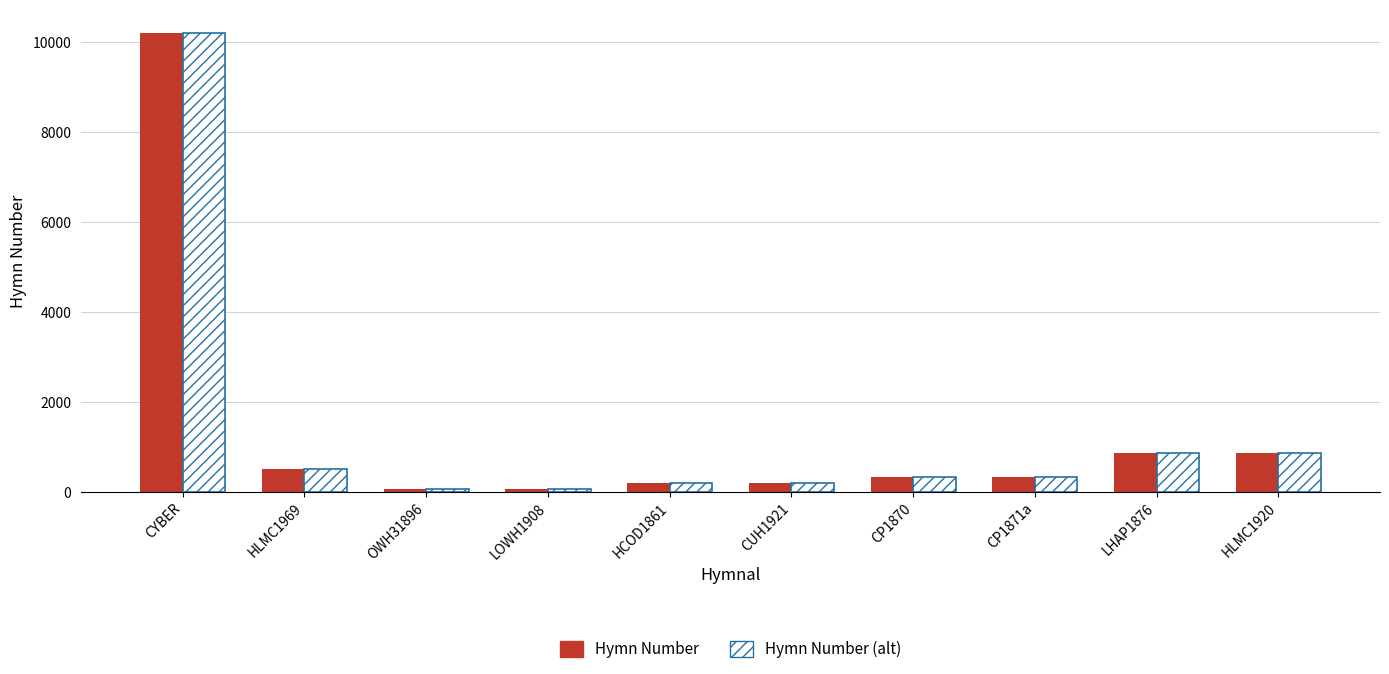

How many groups of bars are there?

10